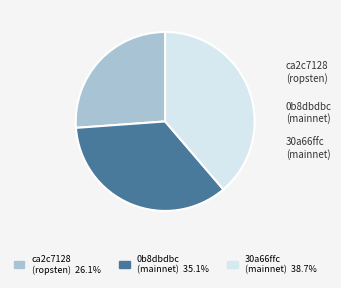

What is the smallest slice in the pie chart?

ca2c7128 (ropsten)